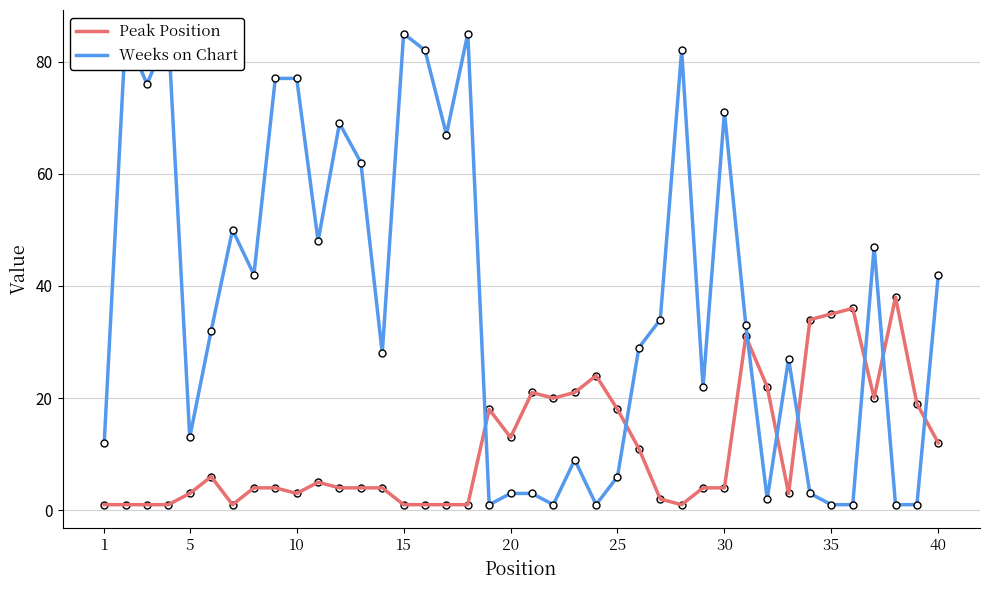

Is it true that Peak Position equals 1 at 27?

False